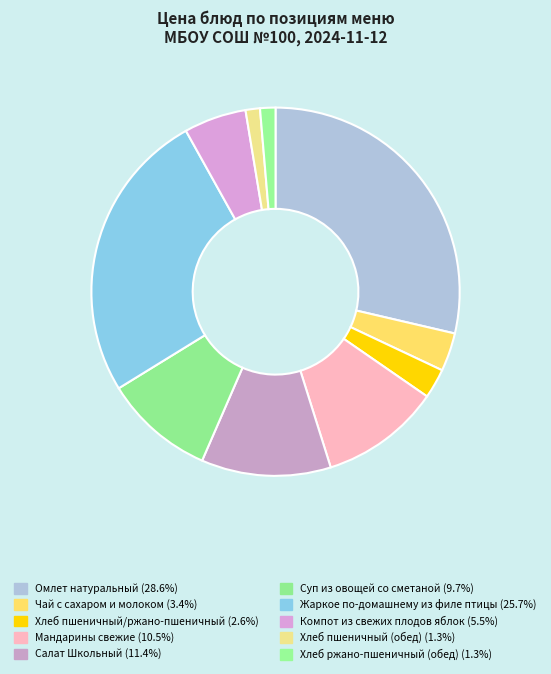

What is the total percentage of Хлеб ржано-пшеничный (обед) and Салат Школьный?

12.7%